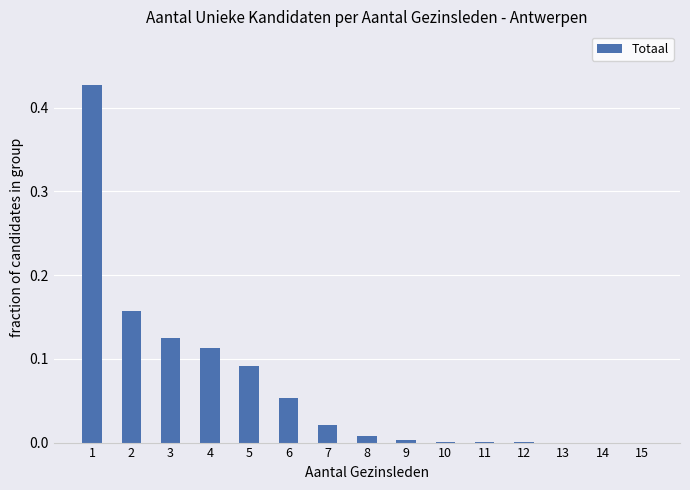

What is the sum of all values?

1.0